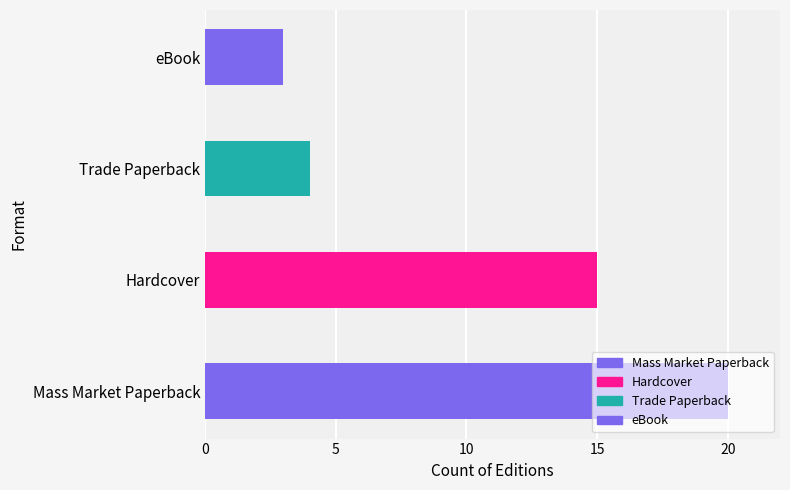

The chart shows a value of 5 at eBook. True or false?

False